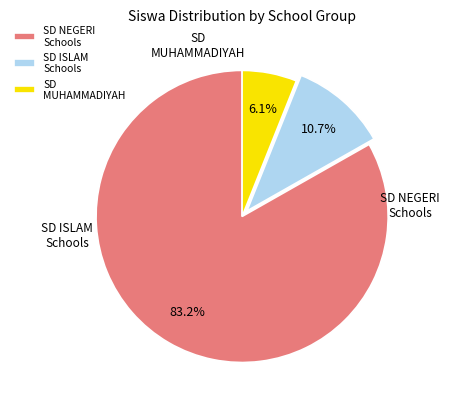

Which category has the smallest portion of the pie?

SD MUHAMMADIYAH